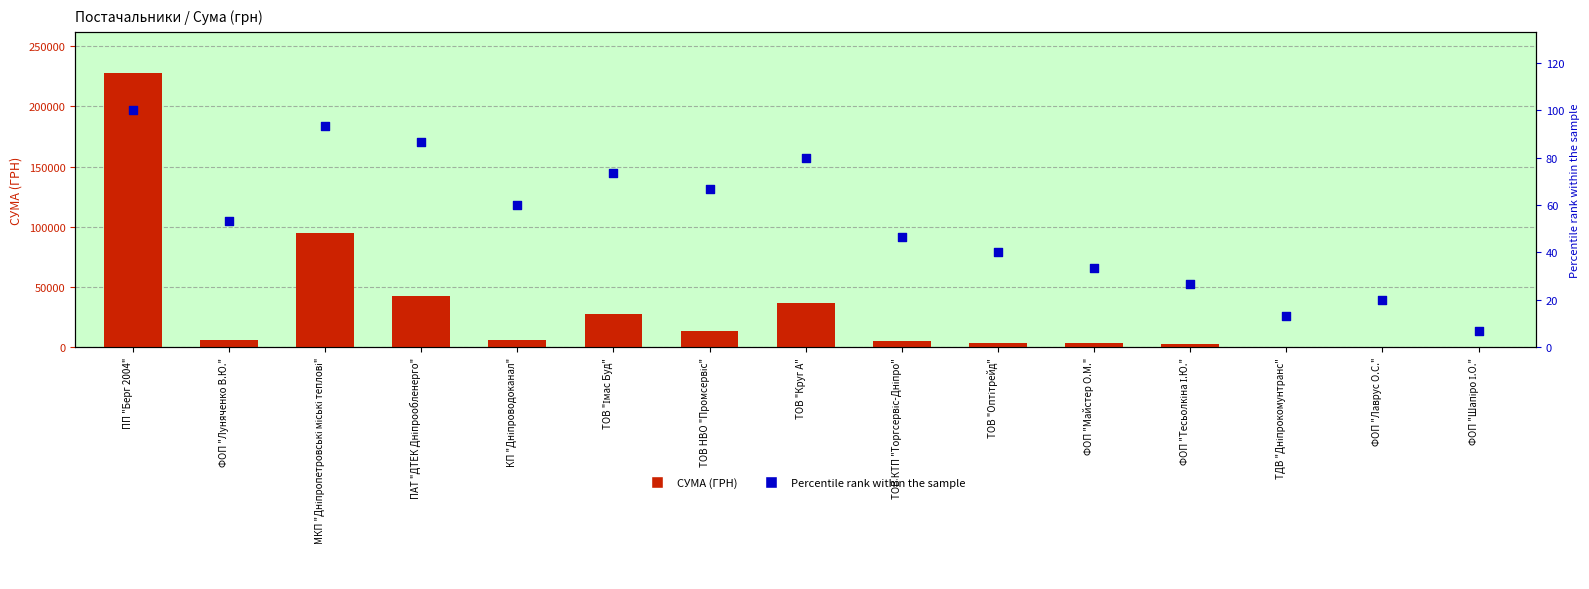

At how many categories does at least one series exceed 90949?

2